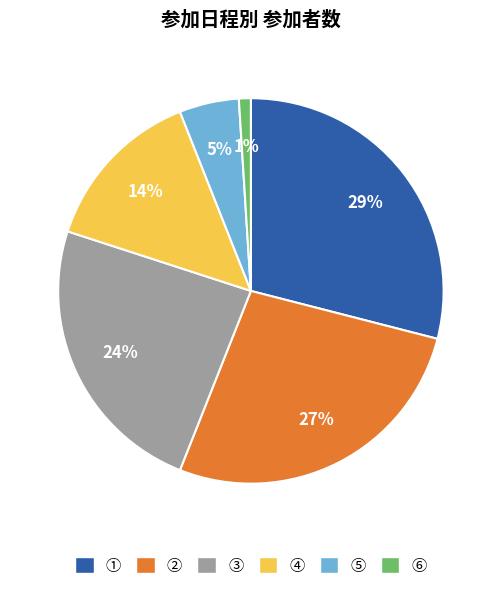

Is there any slice that represents more than half of the pie?

No